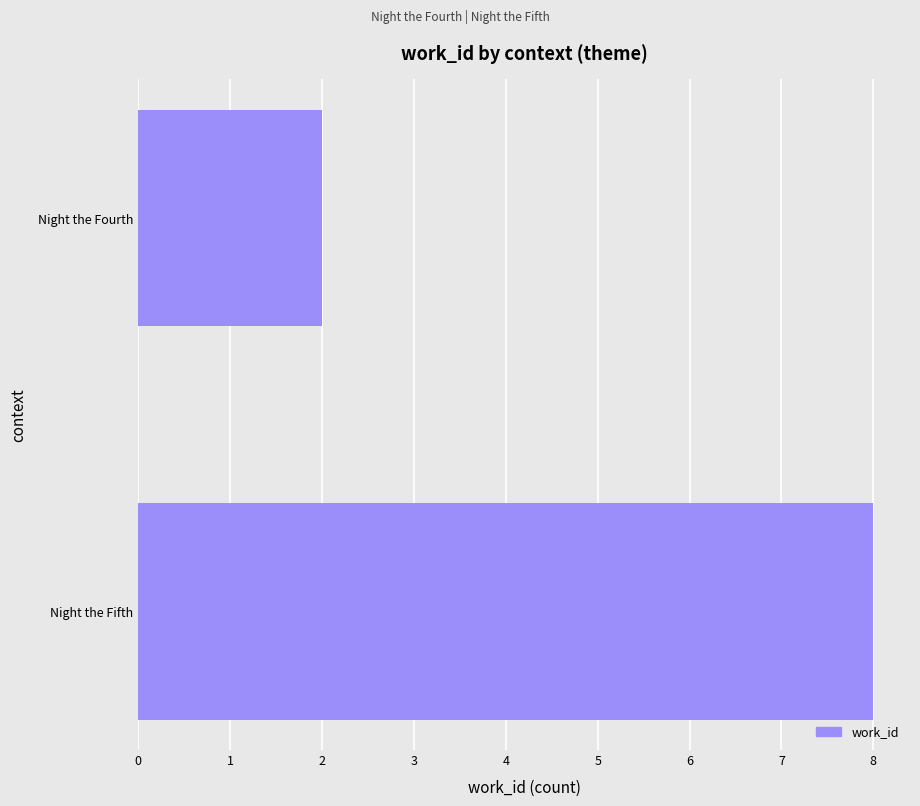

Does the chart contain any negative values?

No